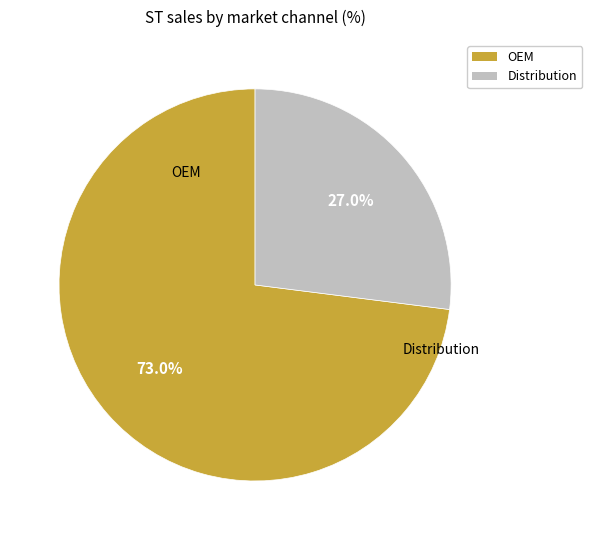

How many slices are in this pie chart?

2